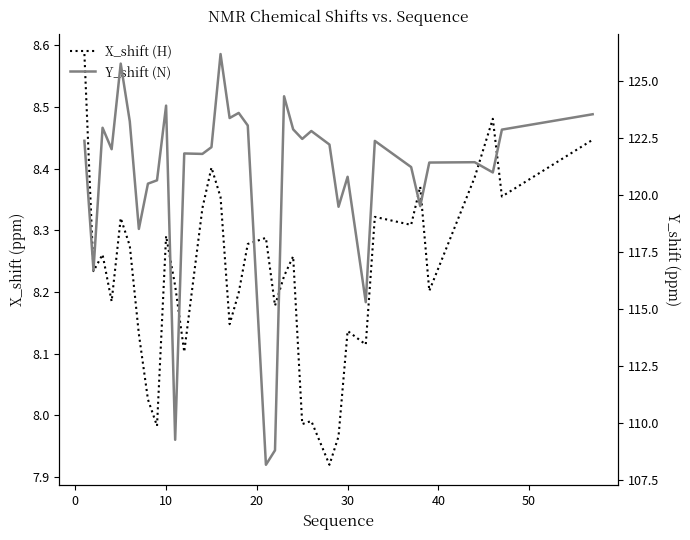

Reading right to left, what are all the values shown in this chart?

X_shift (H): 8.4	8.4	8.5	8.4	8.2	8.4	8.3	8.3	8.1	8.1	8.0	7.9	8.0	8.0	8.3	8.2	8.2	8.3	8.3	8.2	8.1	8.4	8.4	8.3	8.1	8.2	8.3	8.0	8.0	8.1	8.3	8.3	8.2	8.3	8.2	8.6
Y_shift (N): 123.5	122.9	121.0	121.4	121.4	119.5	121.2	122.4	115.3	120.8	119.5	122.2	122.8	122.4	122.9	124.3	108.8	108.2	123.0	123.6	123.4	126.2	122.1	121.8	121.8	109.3	123.9	120.6	120.5	118.5	123.2	125.7	122.0	122.9	116.7	122.4